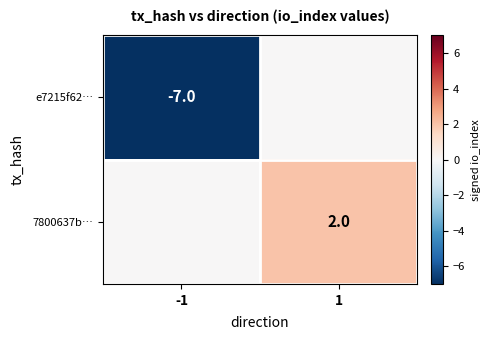

The value of e7215f62… at -1 is -11. True or false?

False